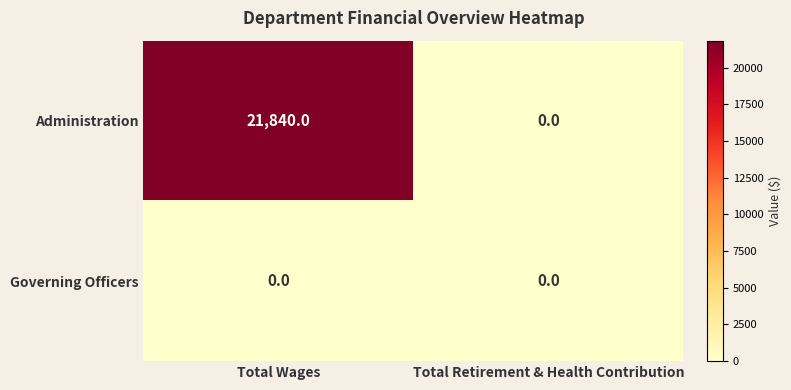

At how many categories does at least one series exceed 6111?

1